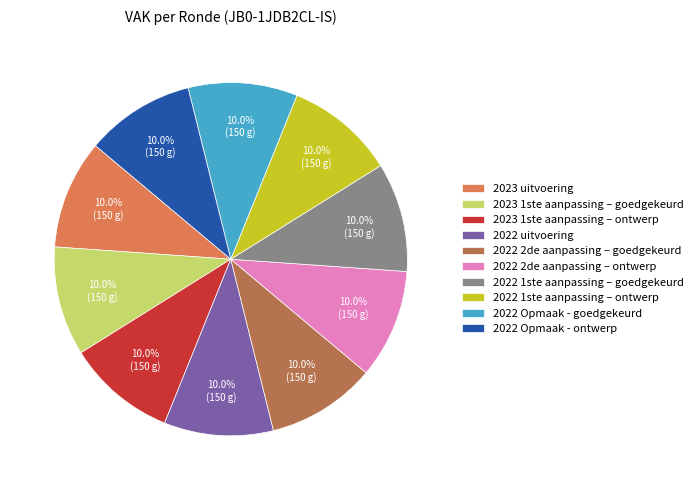

Is the sum of 2022 1ste aanpassing – goedgekeurd and 2022 1ste aanpassing – ontwerp greater than half?

No